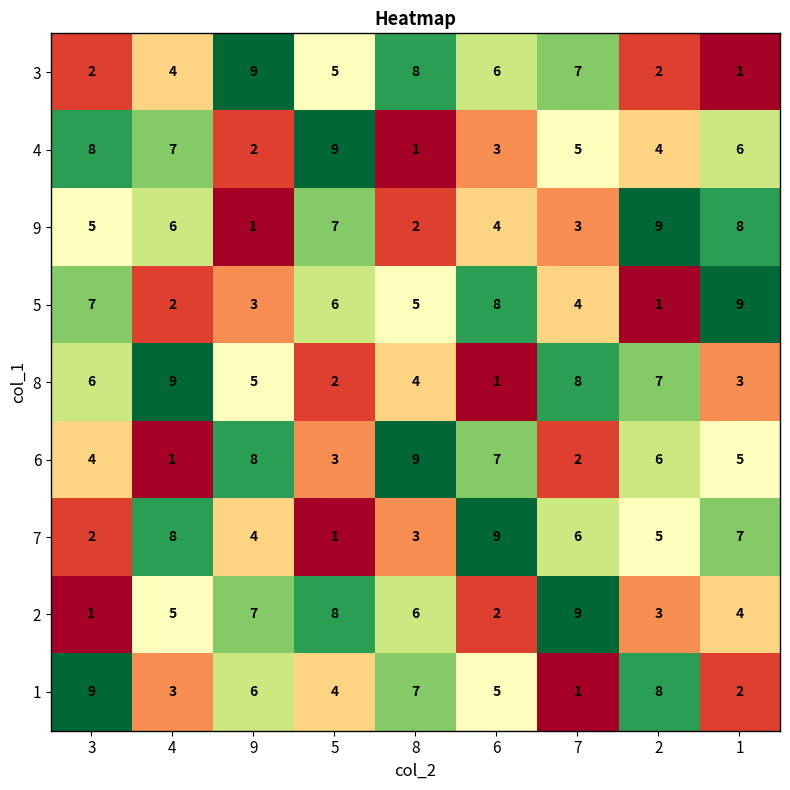

What is the sum of the 4 values at 6 and 2?

7